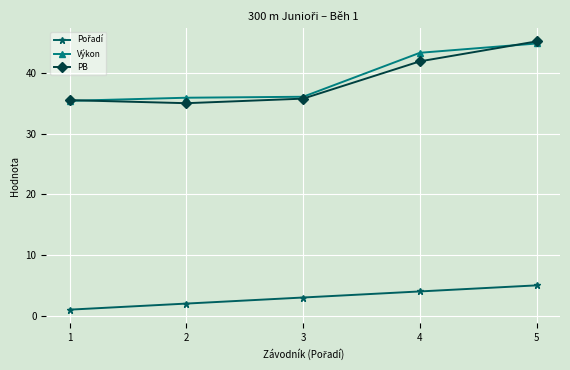

At which category is the sum across all series the highest?

5